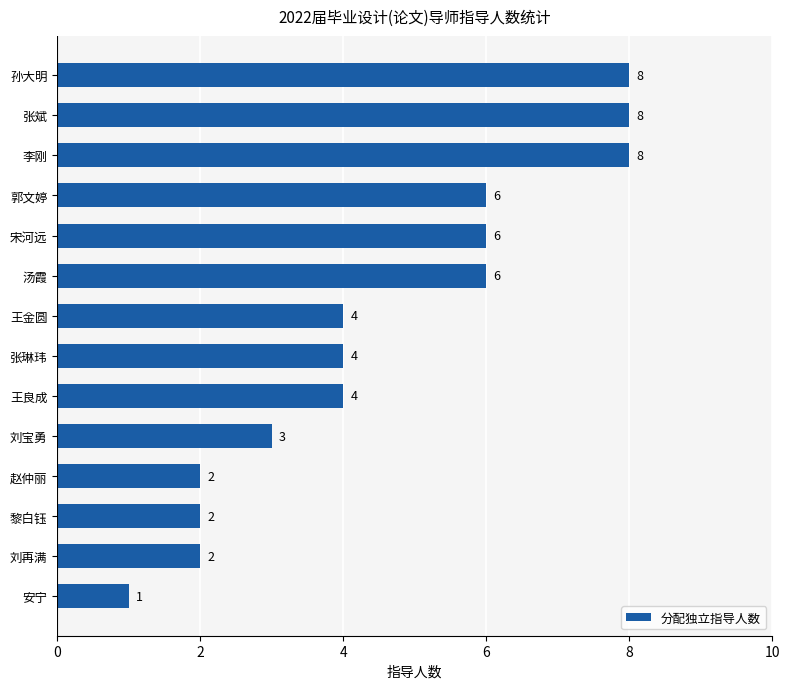

Count the values in the range 2 to 6.

10